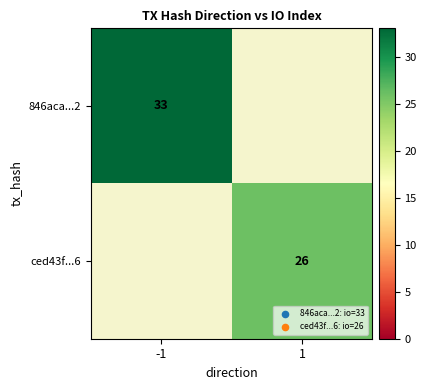

At how many categories does at least one series exceed 29?

1